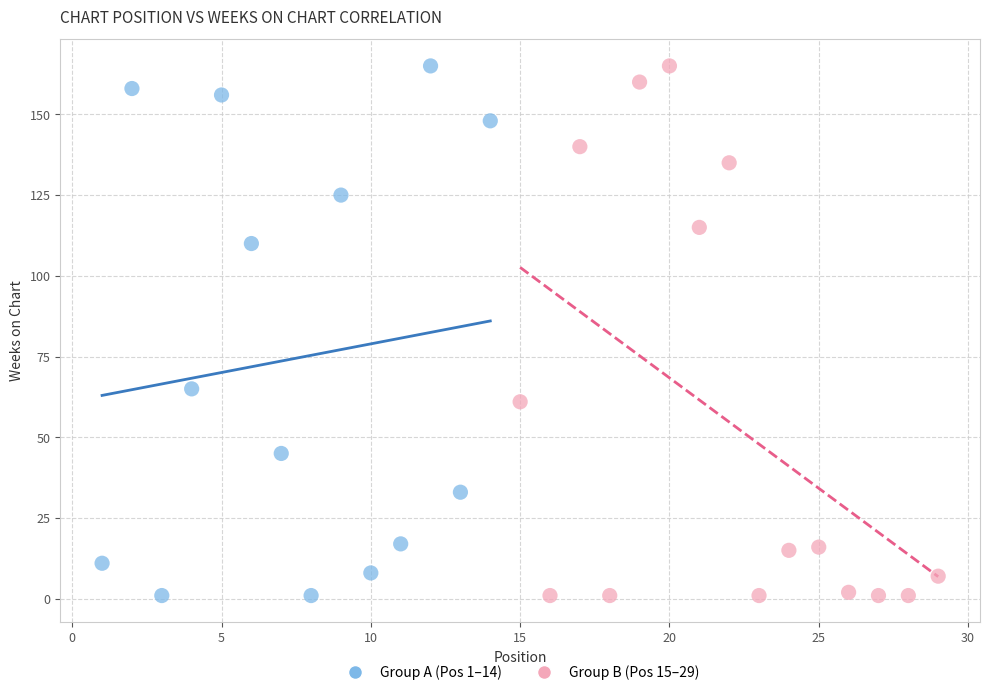

What are all the series names shown in the legend?

Group A (Pos 1–14), Group B (Pos 15–29)